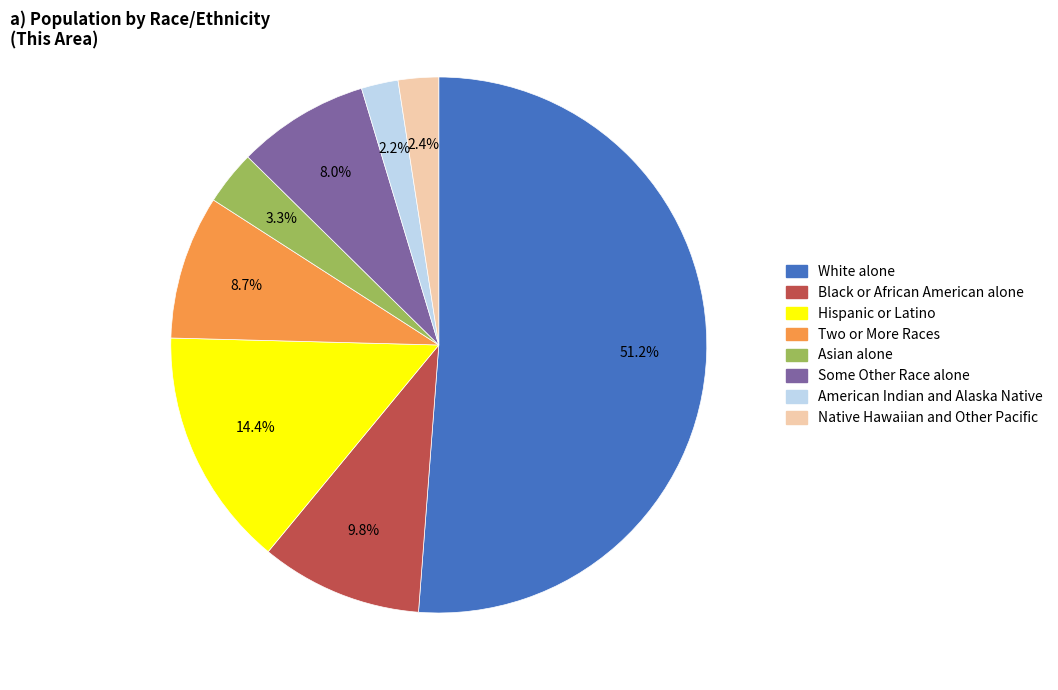

The Two or More Races slice represents 9% of the pie. True or false?

True